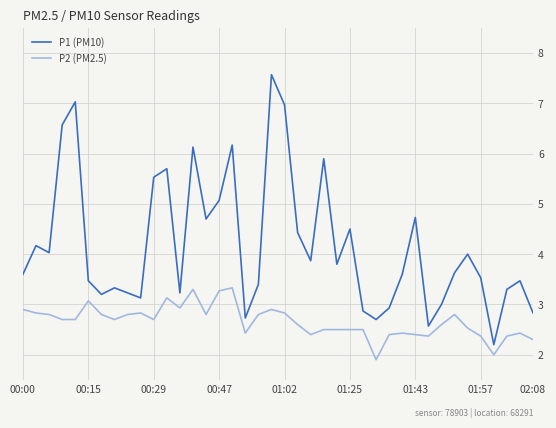

Rank the series by their average value, from lowest to highest.

P2 (PM2.5), P1 (PM10)